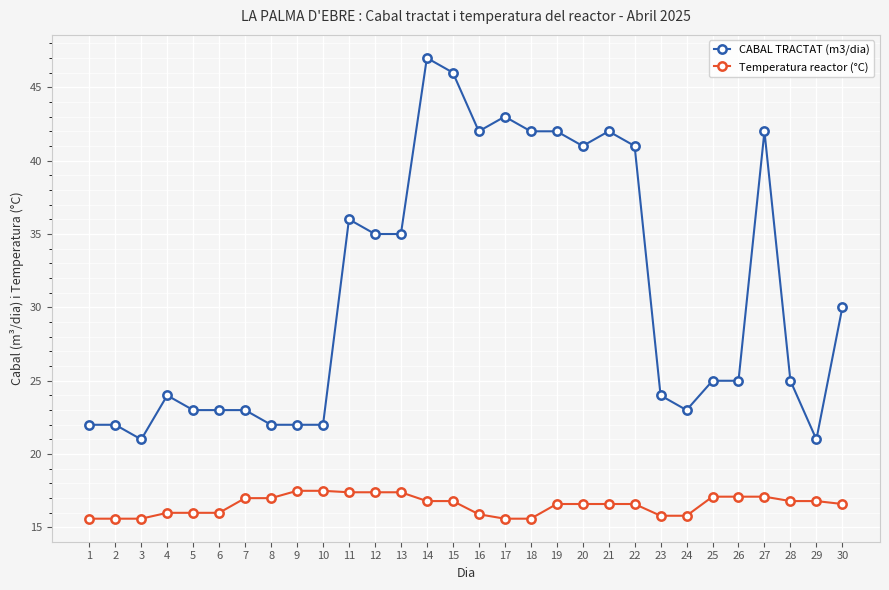

What is the maximum value for CABAL TRACTAT (m3/dia)?

47.0